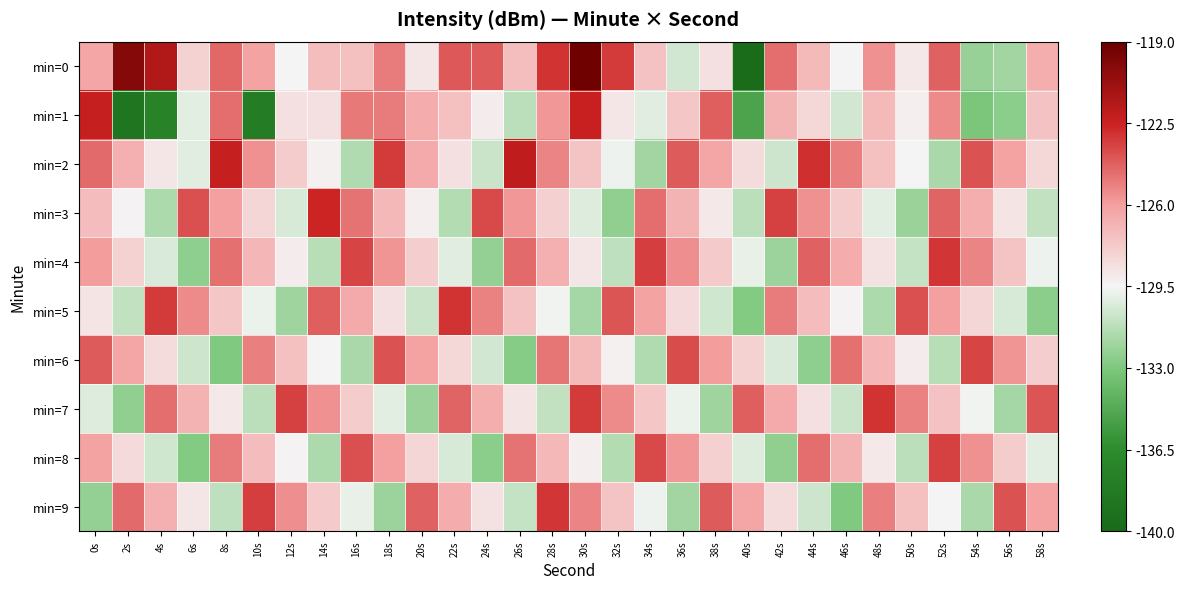

Which series has the largest total across all categories?

min=0